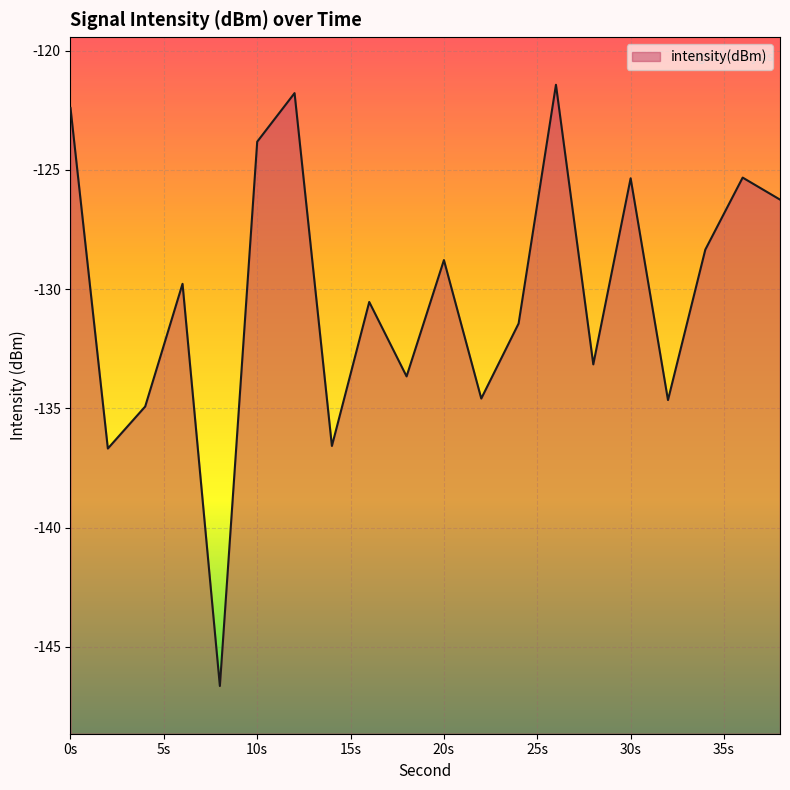

What is the minimum value shown in the chart?

-146.6